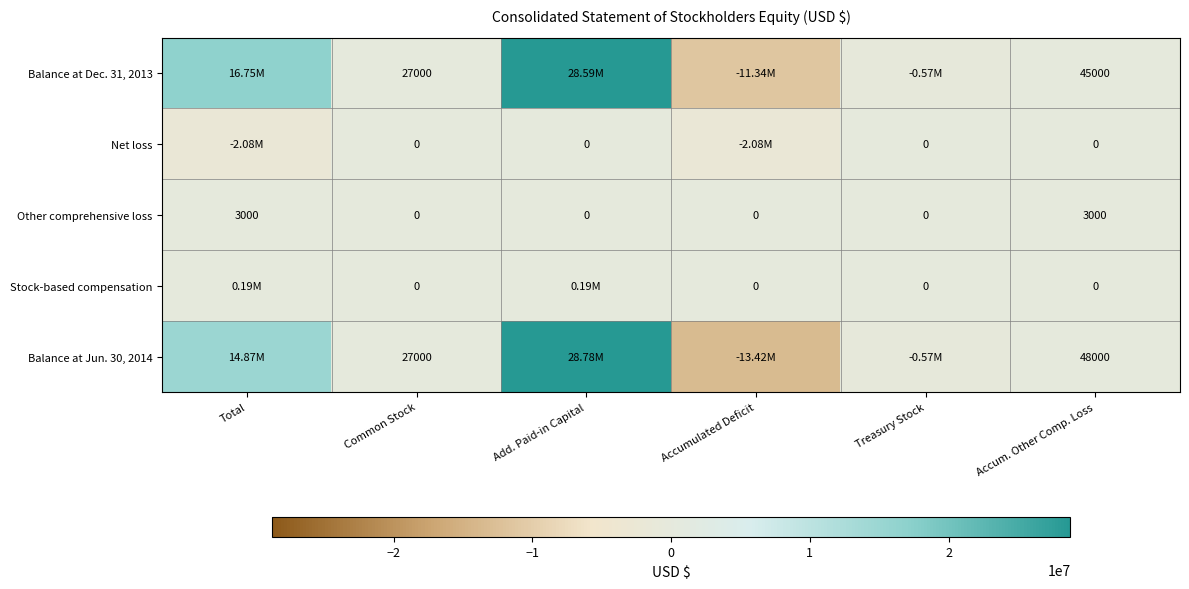

What is the total value across all series at Add. Paid-in Capital?

57558000